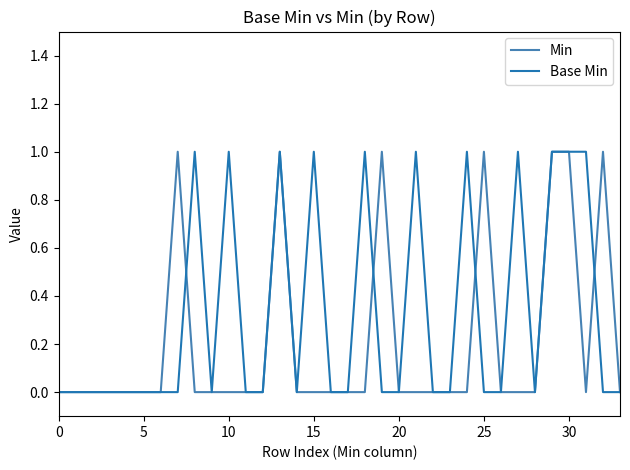

Is this an area chart (filled region under the line)?

No